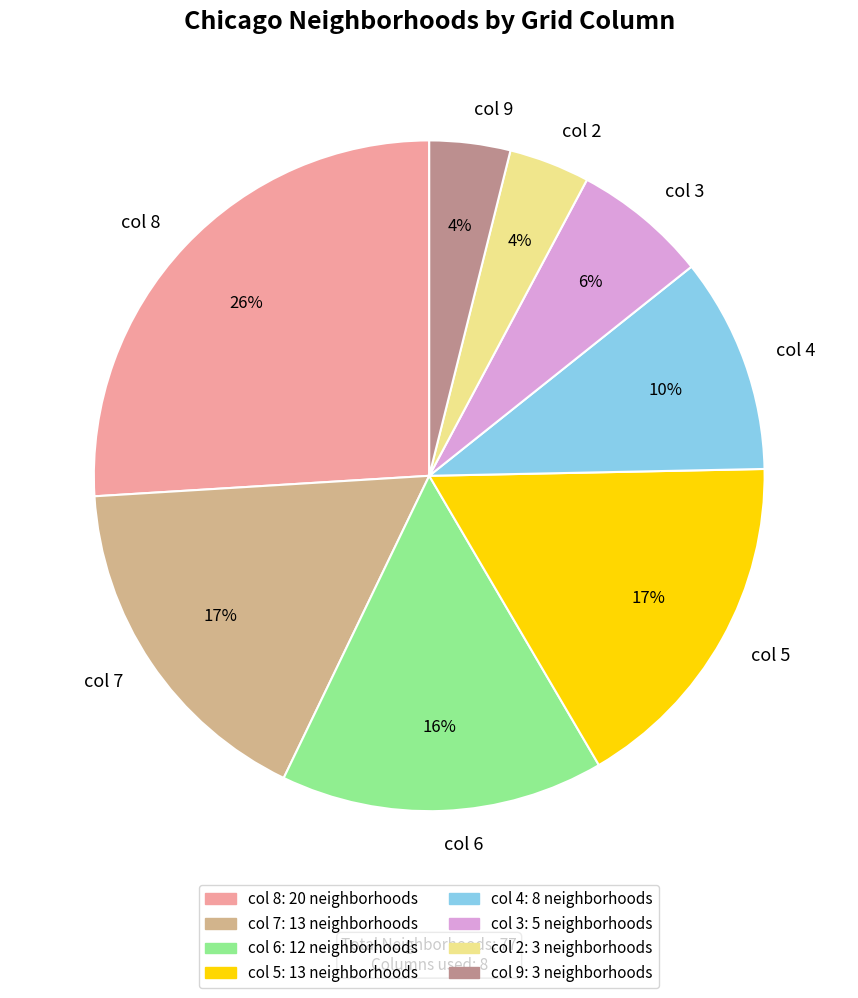

Which category has the biggest portion of the pie?

col 8